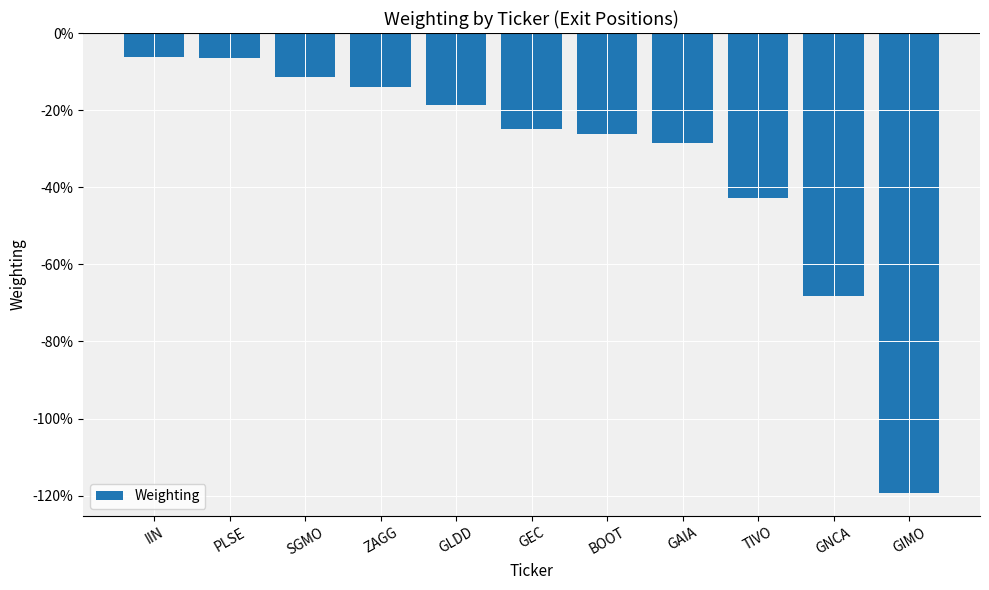

What is the value of the 8th bar from the left?

-0.3